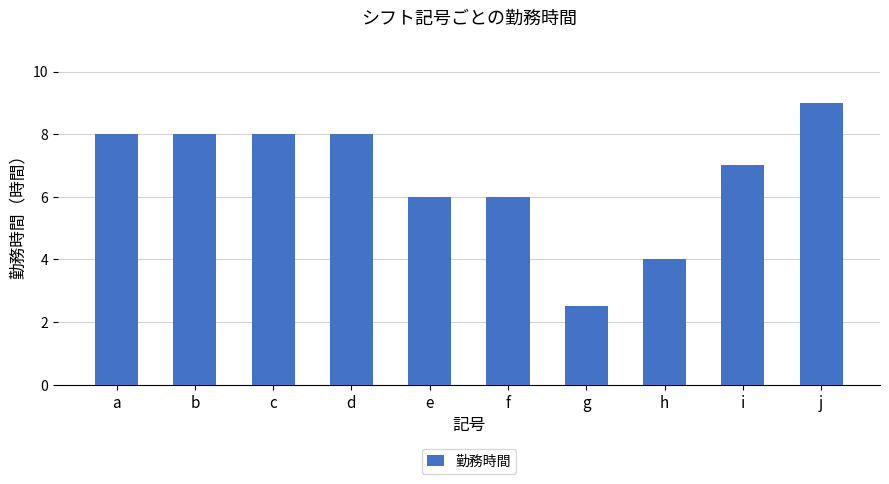

What value does the data have at j?

9.0